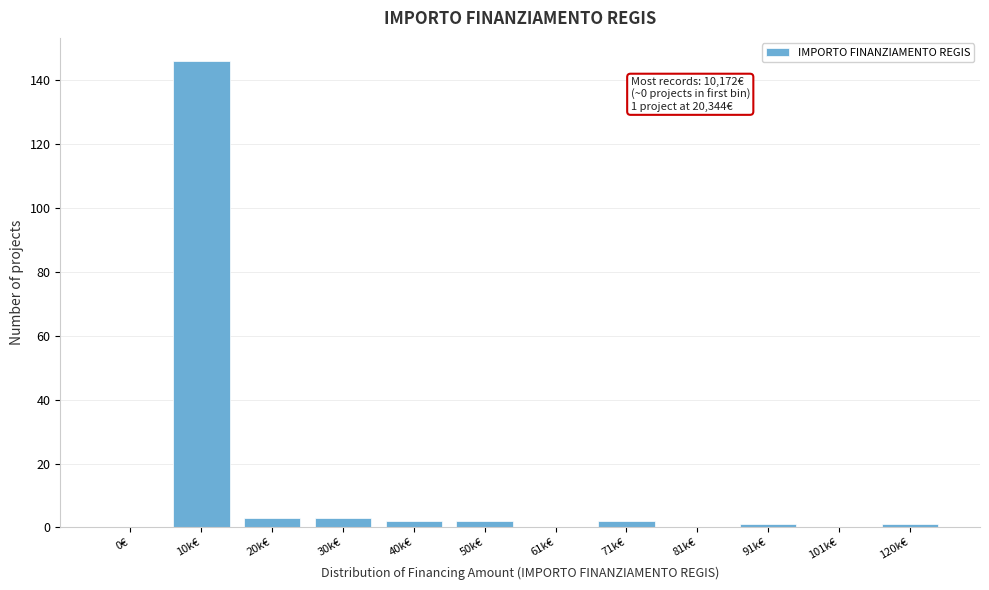

Reading right to left, transcribe all the data shown in this chart.

120k€=1	101k€=0	91k€=1	81k€=0	71k€=2	61k€=0	50k€=2	40k€=2	30k€=3	20k€=3	10k€=146	0€=0